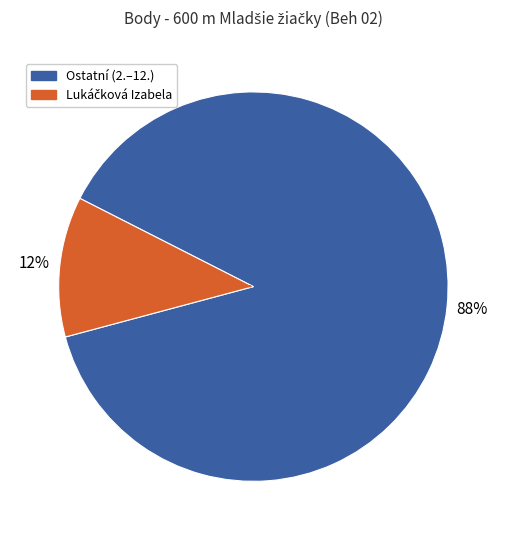

Is there any slice that represents more than half of the pie?

Yes